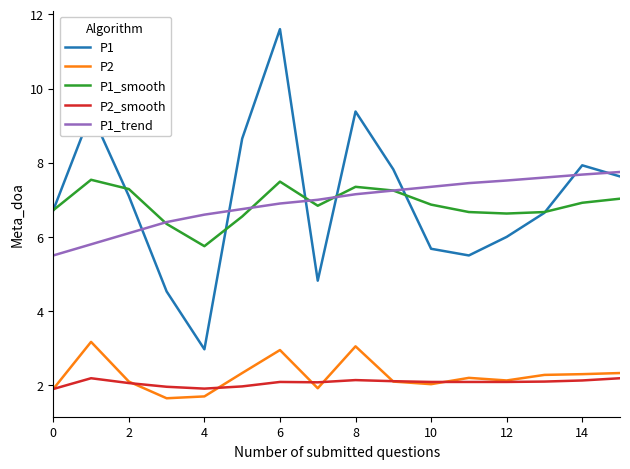

True or false: P1_smooth and P2_smooth cross at least once.

False